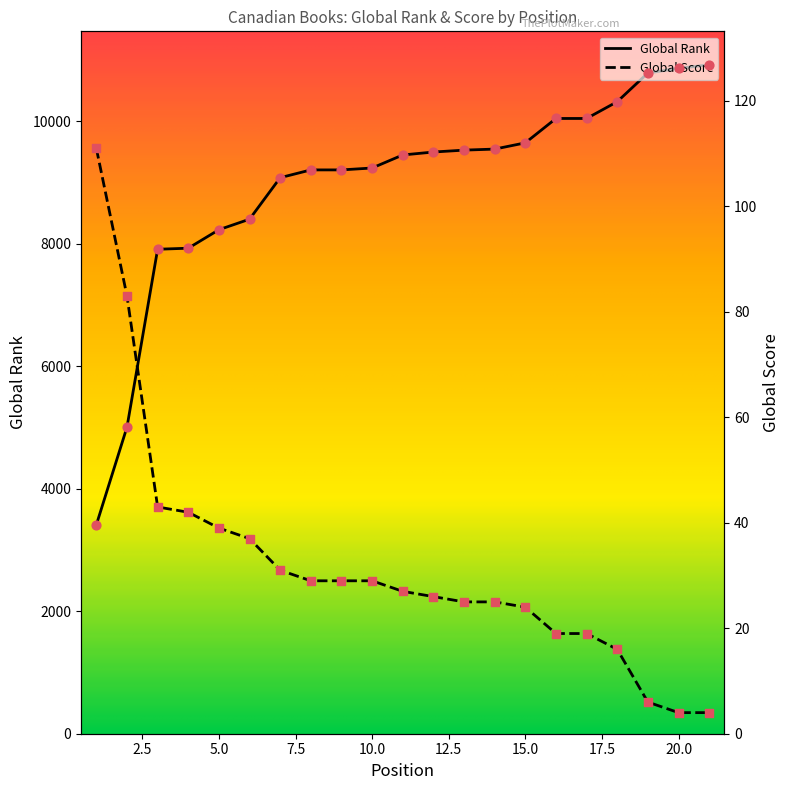

Which series contains the lowest Y value?

Global Score